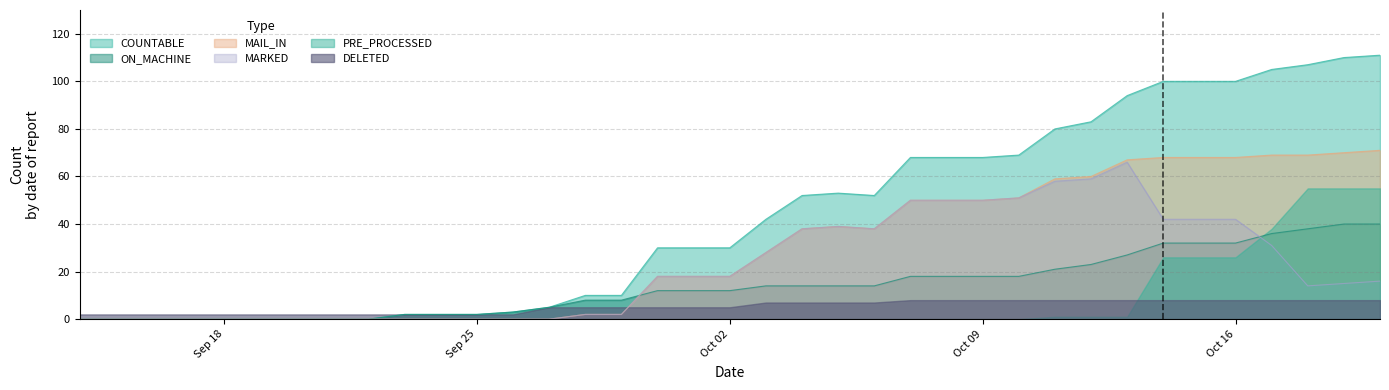

True or false: MARKED and COUNTABLE intersect in this chart.

False